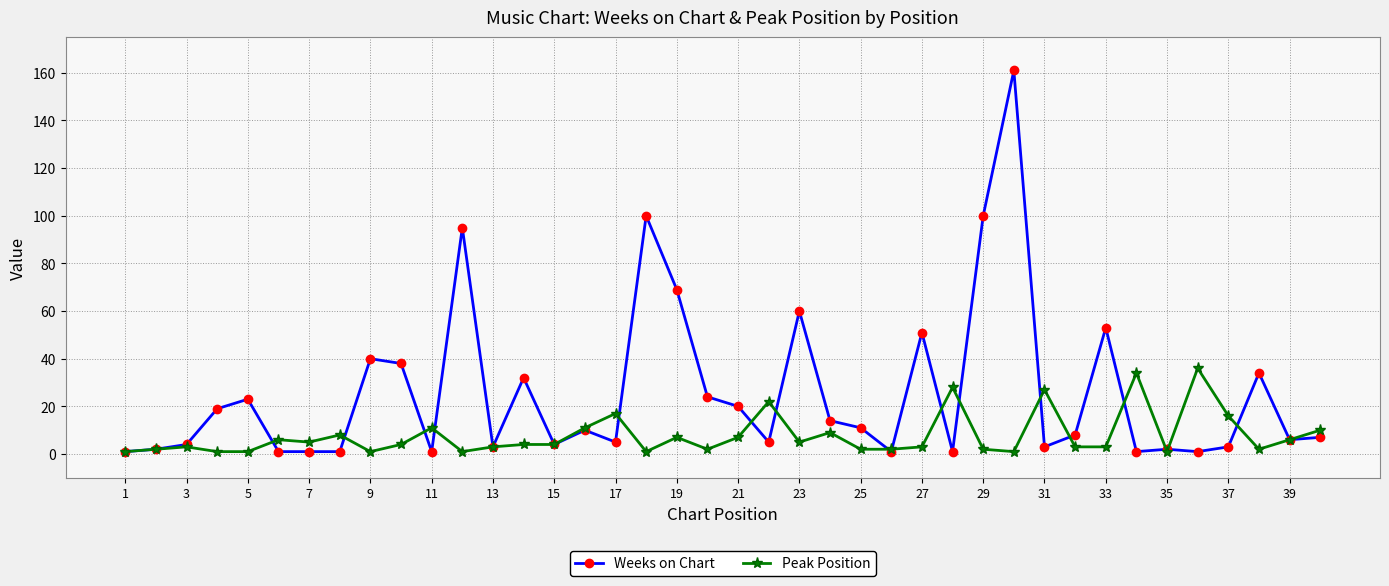

True or false: Weeks on Chart has more than 2 interior local peaks.

True